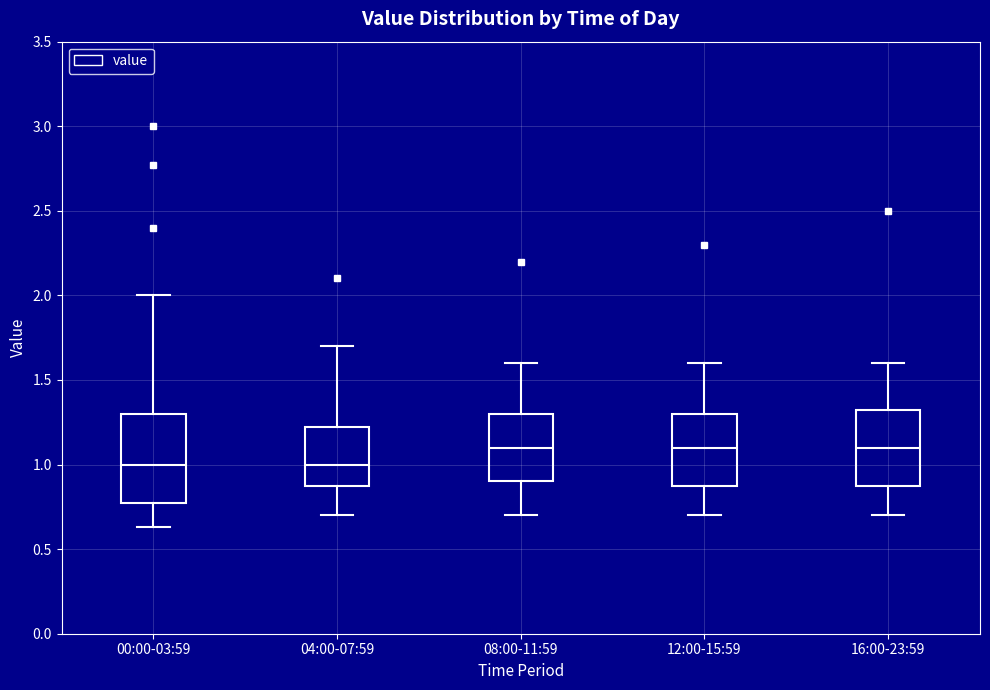

Reading left to right, read every box against the y-axis: the position of its median line, the range the box covers, and the ends of its whiskers. The values are not printed on the chart, so give them approximately, as read against the axis.

00:00-03:59: median 1.00, box 0.80 to 1.30, whiskers 0.65 to 2.00
04:00-07:59: median 1.00, box 0.90 to 1.25, whiskers 0.70 to 1.70
08:00-11:59: median 1.10, box 0.90 to 1.30, whiskers 0.70 to 1.60
12:00-15:59: median 1.10, box 0.90 to 1.30, whiskers 0.70 to 1.60
16:00-23:59: median 1.10, box 0.90 to 1.35, whiskers 0.70 to 1.60